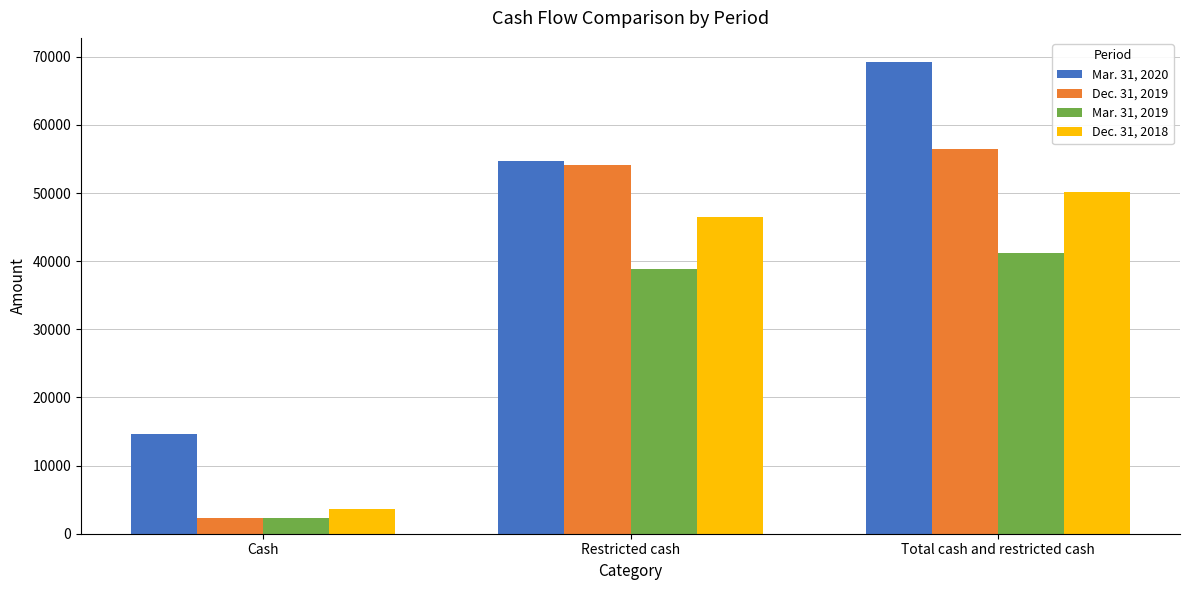

Reading left to right, what are all the values shown in this chart?

Mar. 31, 2020: Cash=14668	Restricted cash=54649	Total cash and restricted cash=69317
Dec. 31, 2019: Cash=2263	Restricted cash=54164	Total cash and restricted cash=56427
Mar. 31, 2019: Cash=2331	Restricted cash=38917	Total cash and restricted cash=41248
Dec. 31, 2018: Cash=3657	Restricted cash=46484	Total cash and restricted cash=50141